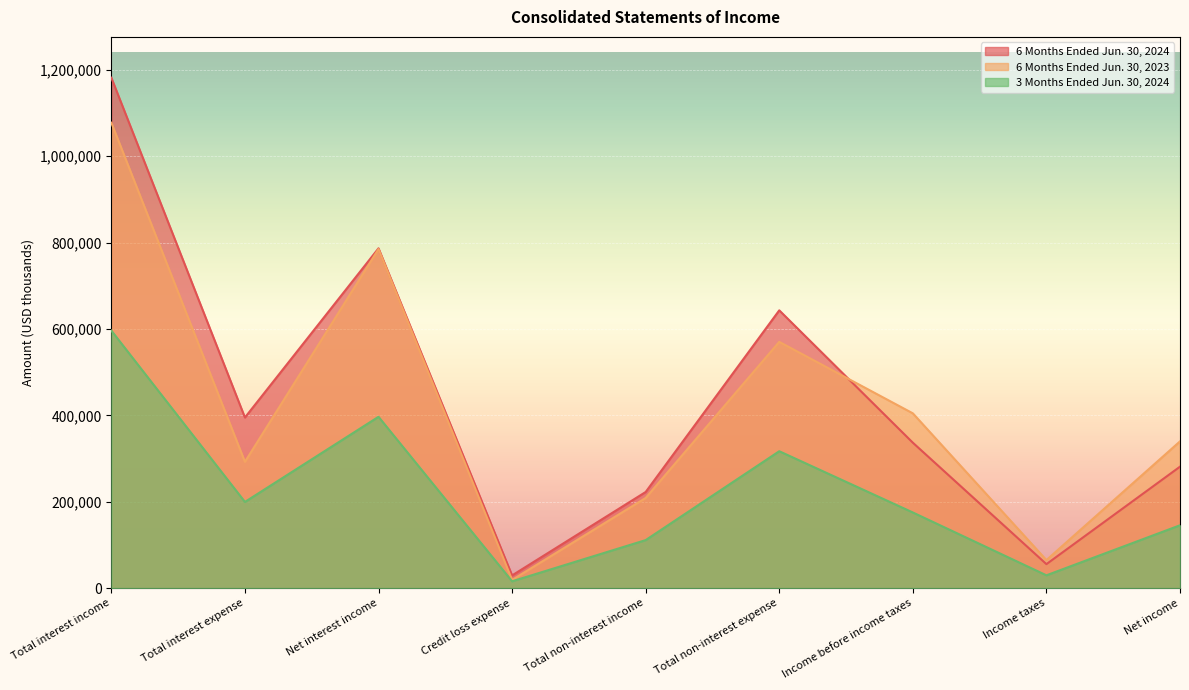

How many lines are shown in the chart?

3